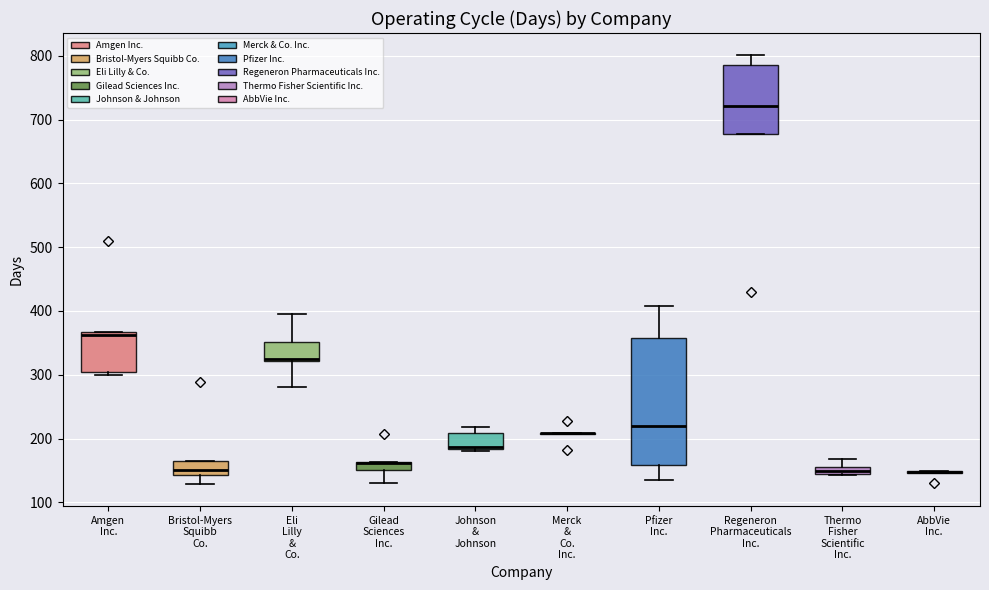

Comparing the boxes themselves (not the whiskers), which one is the tallest?

Pfizer Inc.